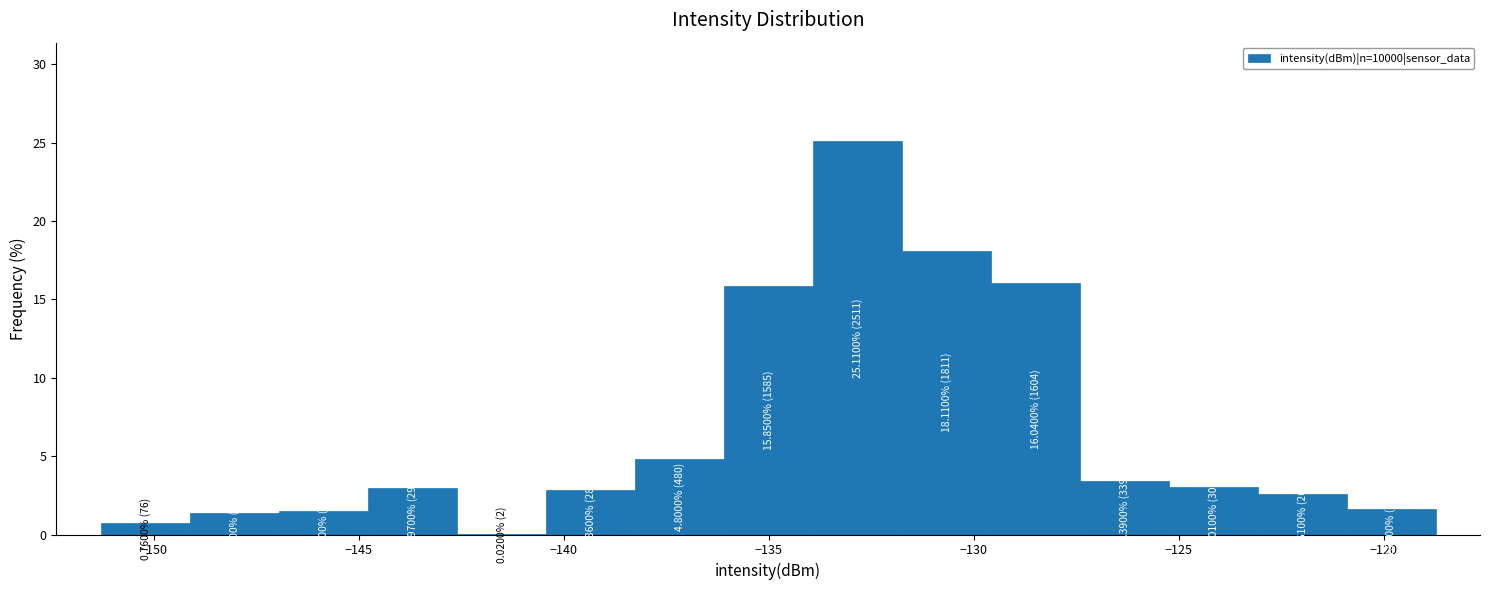

Over which range of the x-axis is the bar tallest?

-134.0 to -132.0